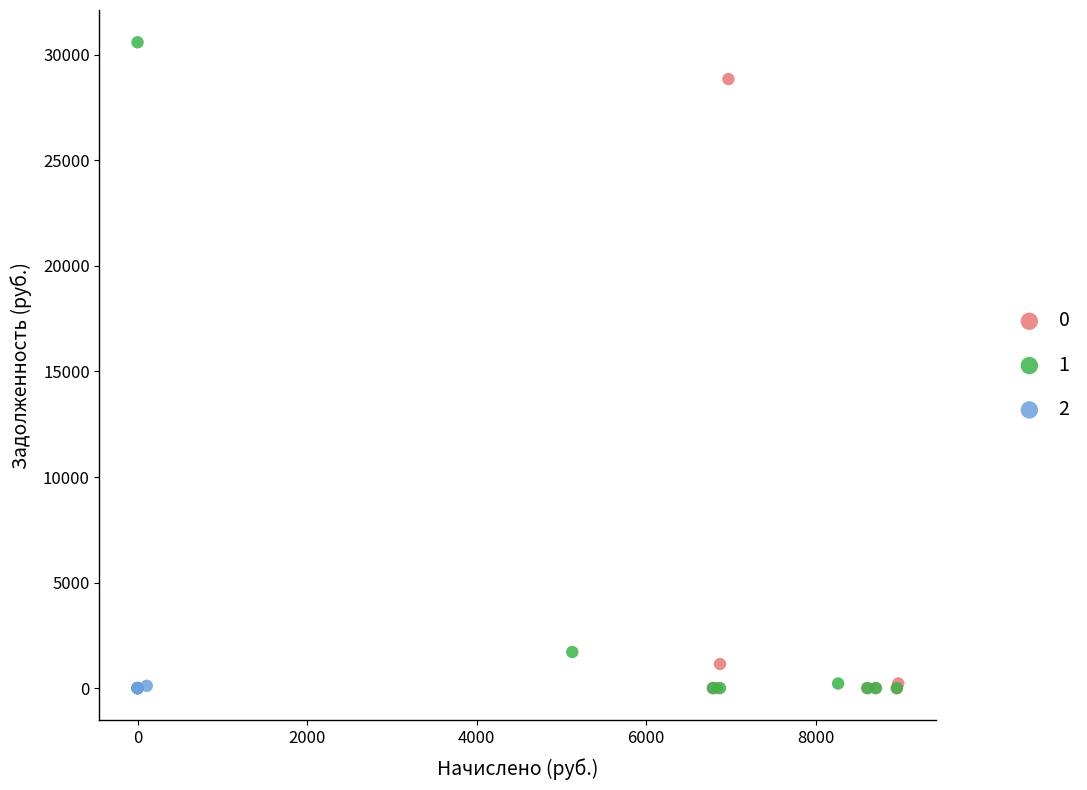

Which series reaches the maximum Y coordinate?

1